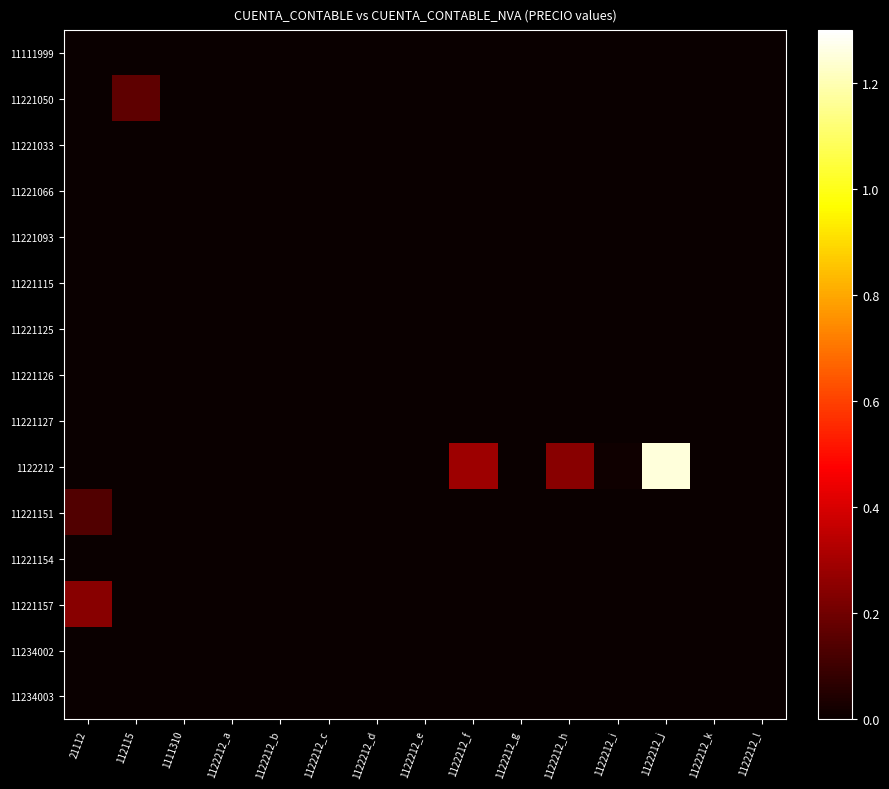

Count the number of data series in this chart.

15